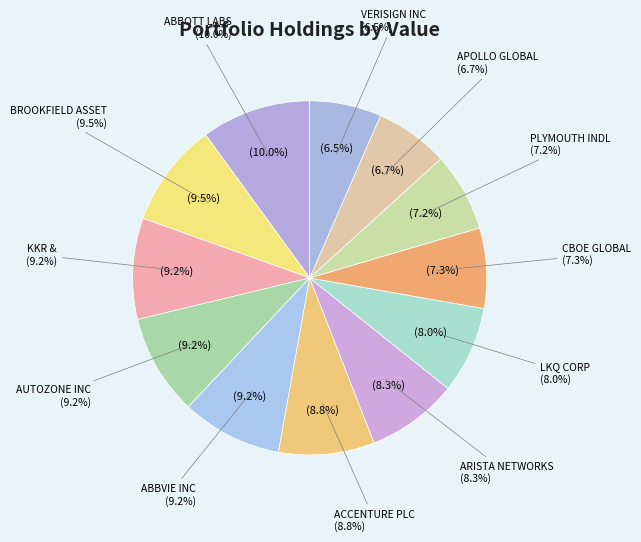

To the nearest percent, what is the combined percentage of ABBVIE INC COM and CBOE GLOBAL MKTS INC?

17%